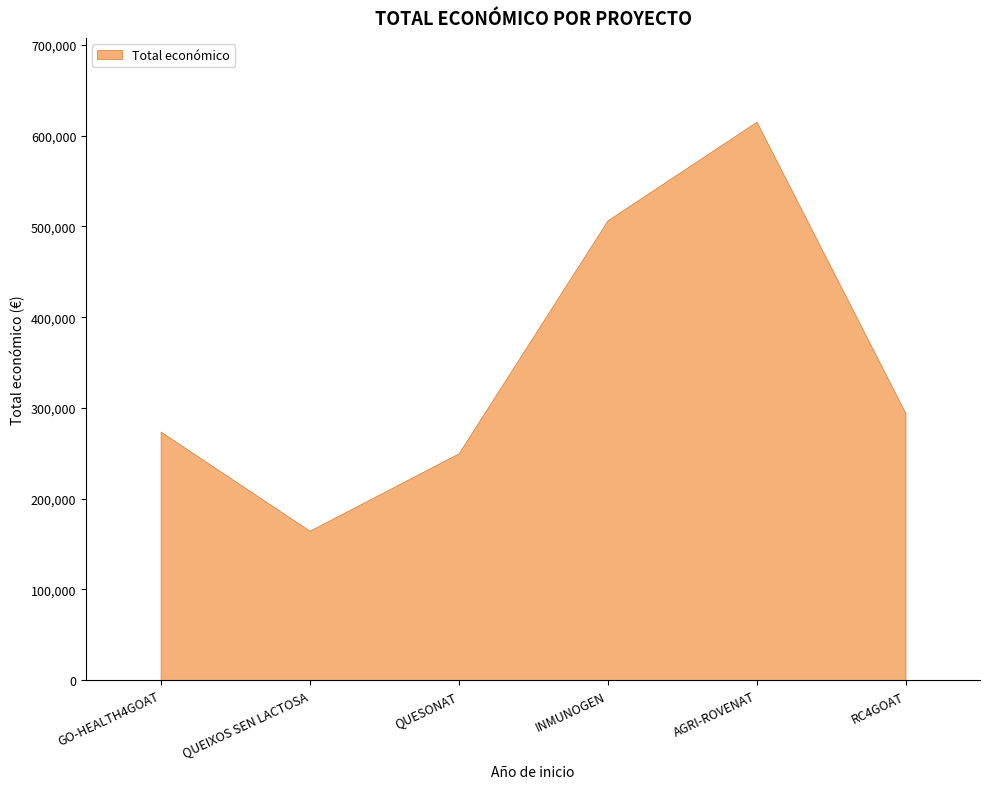

How many points are lower than both their immediate neighbors (excluding endpoints)?

1